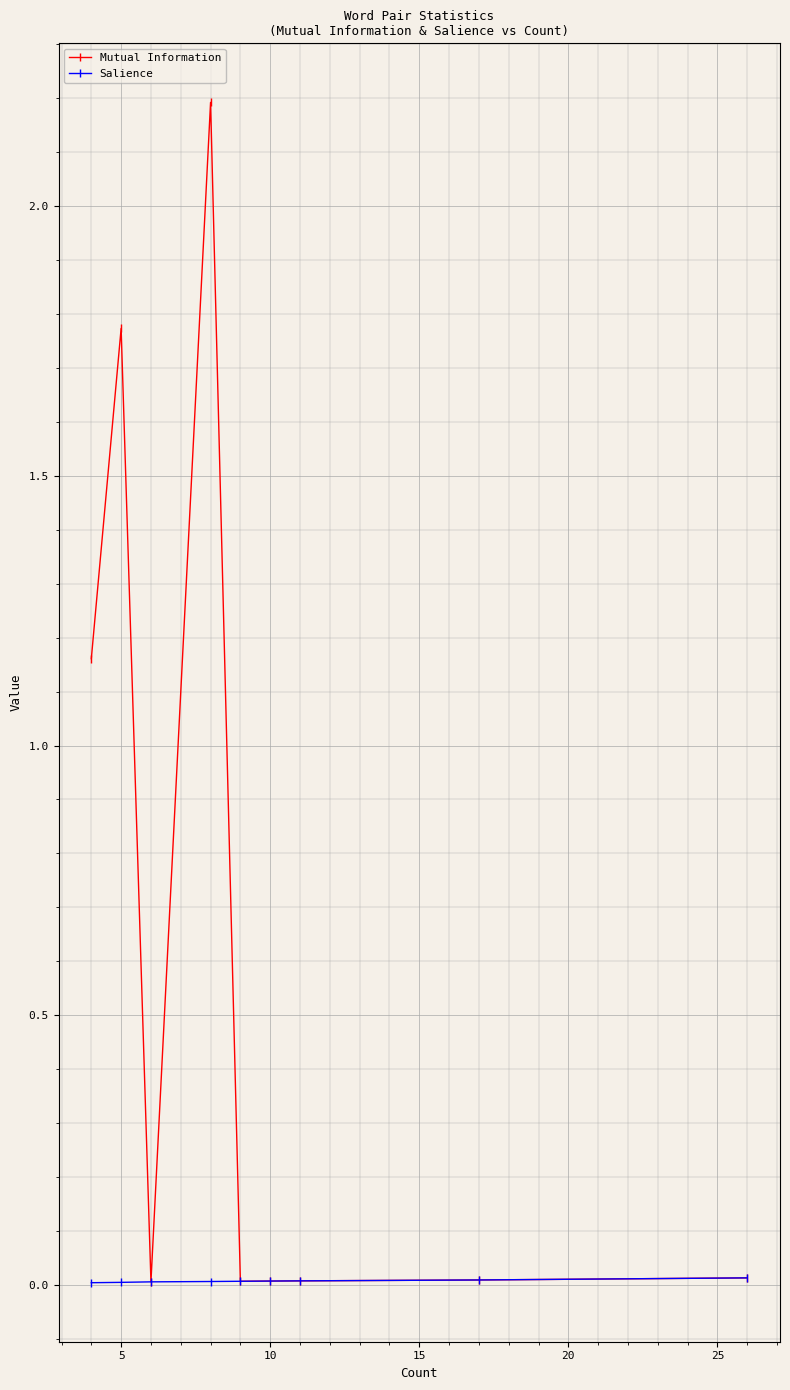

List the series in order of their peak value, lowest first.

Salience, Mutual Information